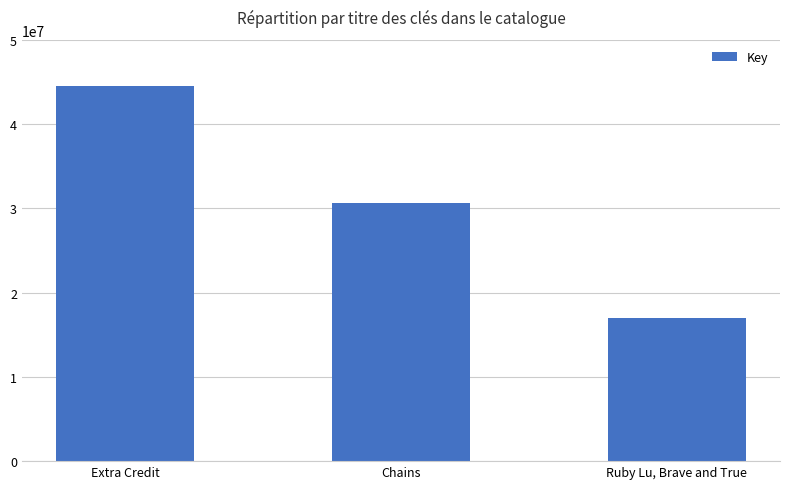

What is the approximate value at Extra Credit, to the nearest 50?

44494300